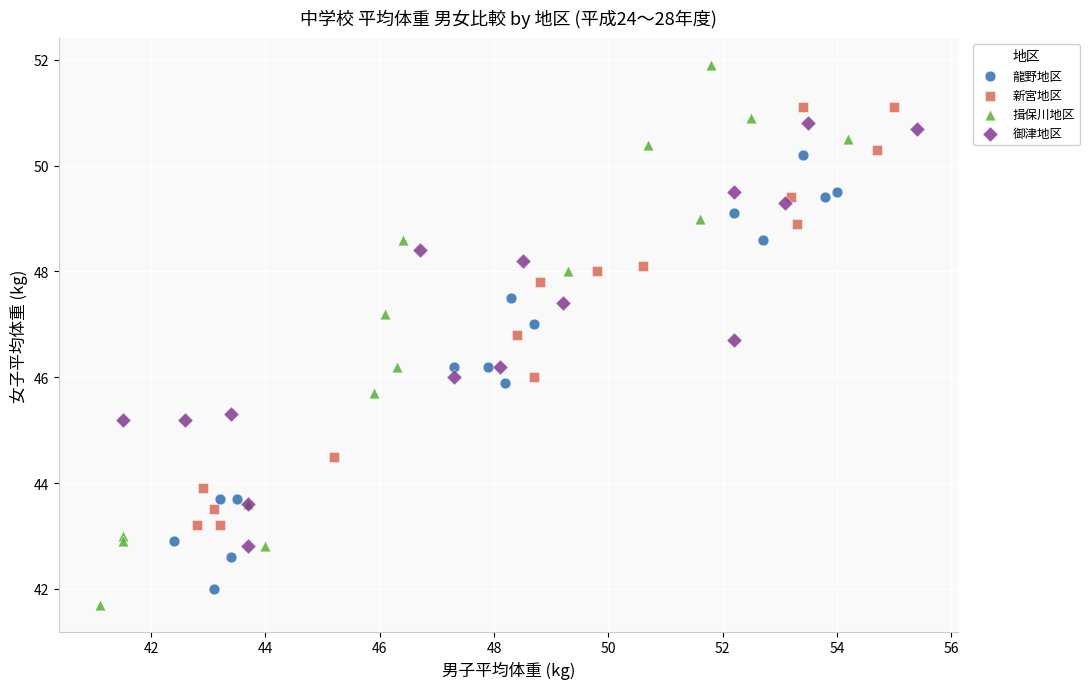

Which series contains the highest Y value?

揖保川地区